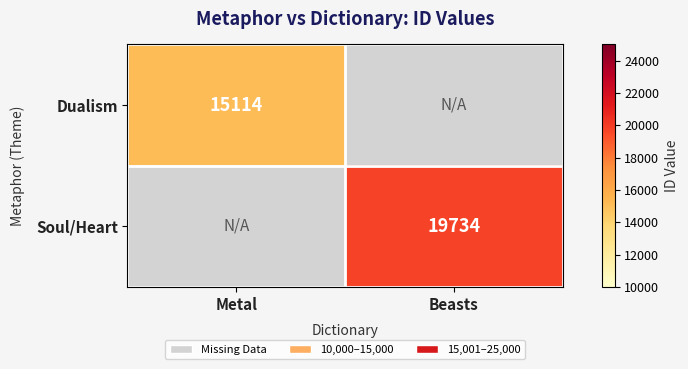

True or false: Dualism has a value of 15114 at Metal.

True